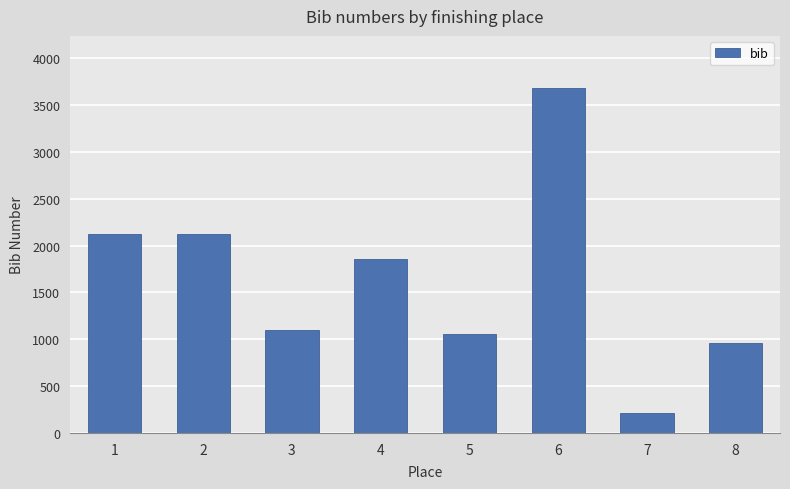

How many values are below 1860?

4